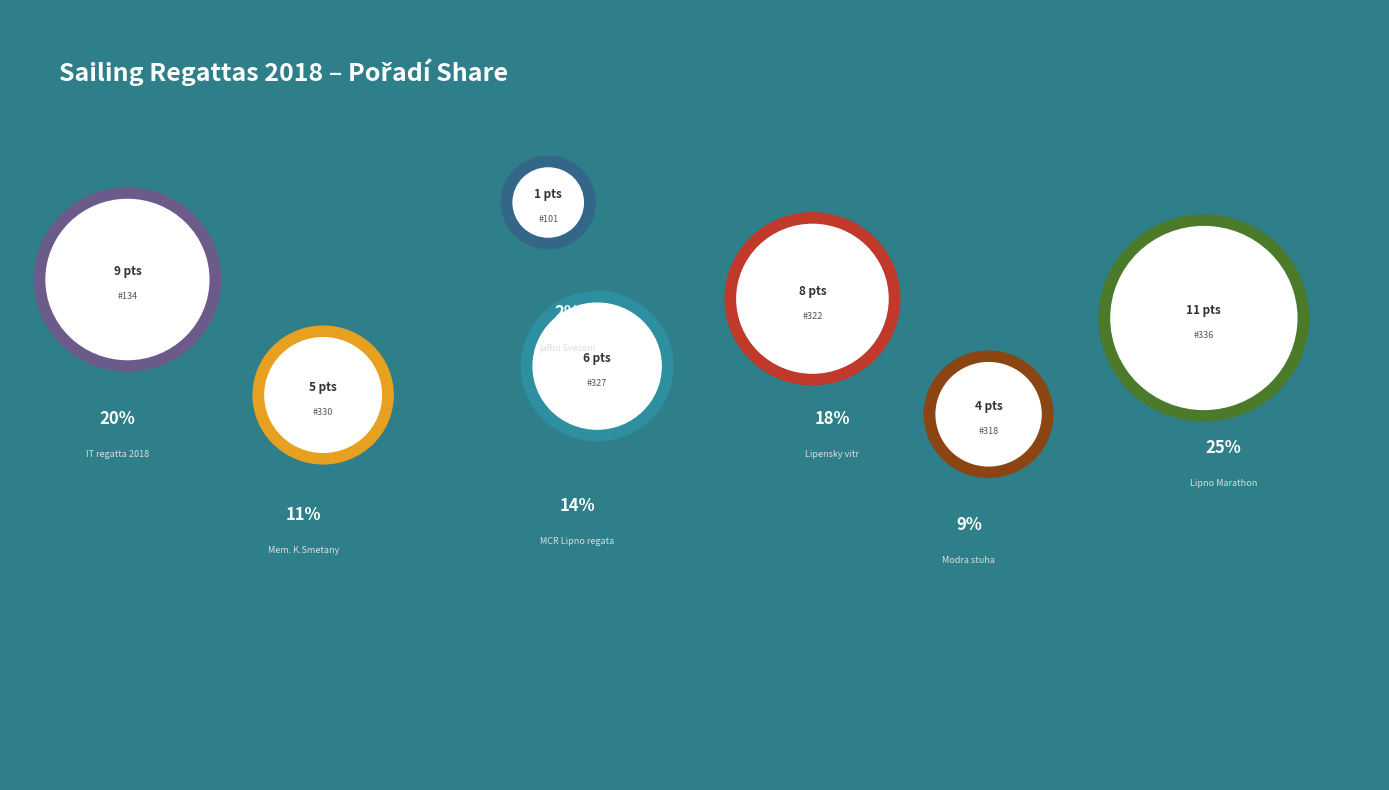

Approximately how many times larger is the value at 181330 compared to 181322?

0.6